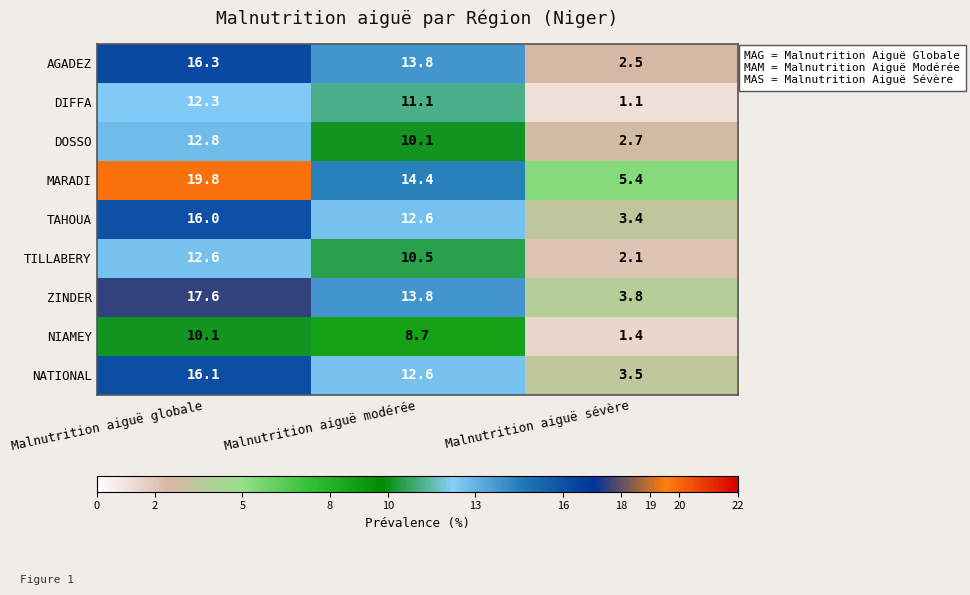

What is the difference between the MARADI values at Malnutrition aiguë sévère and Malnutrition aiguë modérée?

9.0